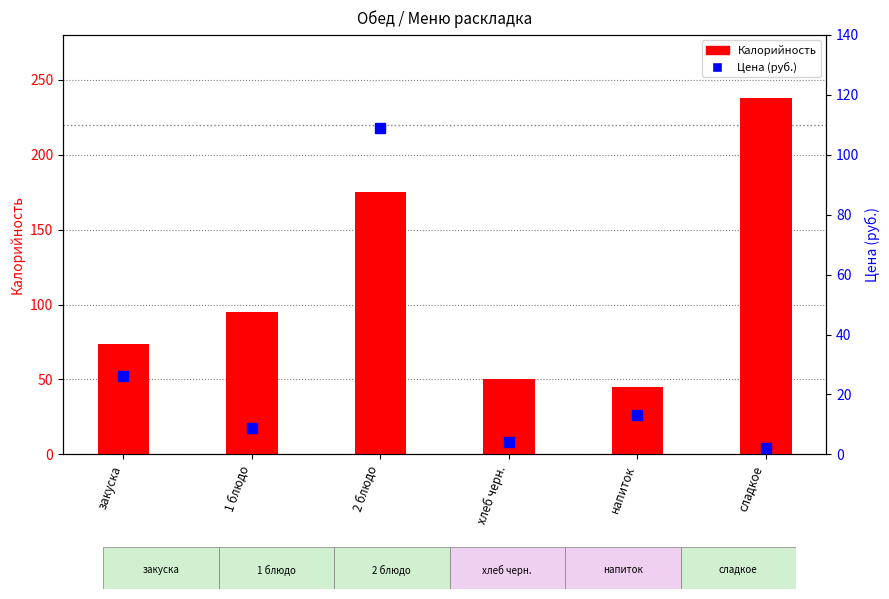

Reading left to right, list all the values displayed in this chart.

Калорийность: закуска=74.0	1 блюдо=95.0	2 блюдо=175.0	хлеб черн.=50.0	напиток=45.0	сладкое=238.0
Цена (руб.): закуска=26.2	1 блюдо=8.9	2 блюдо=108.8	хлеб черн.=4.0	напиток=13.0	сладкое=2.1